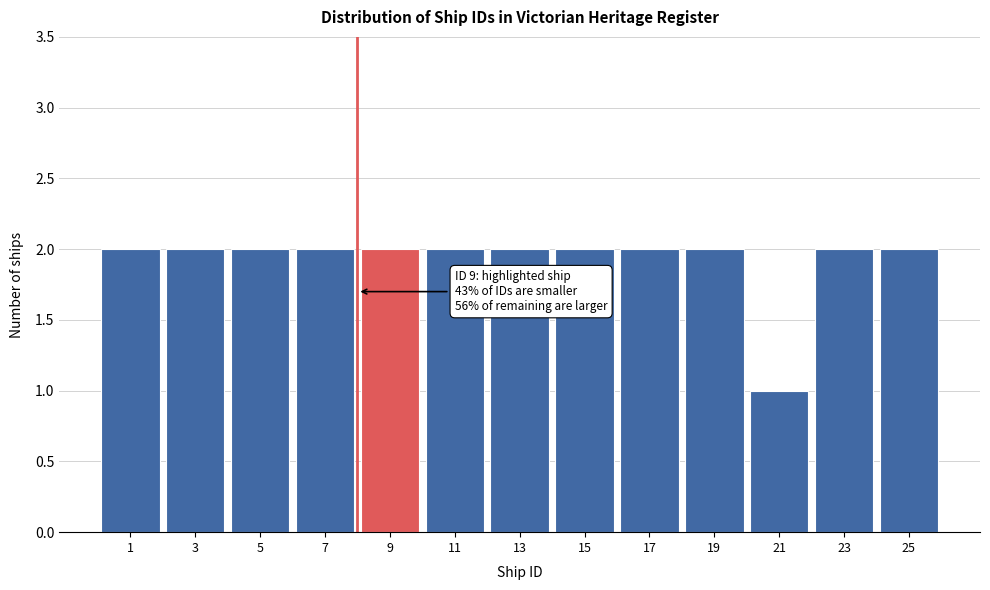

Reading left to right, list all the values displayed in this chart.

1=2	3=2	5=2	7=2	9=2	11=2	13=2	15=2	17=2	19=2	21=1	23=2	25=2